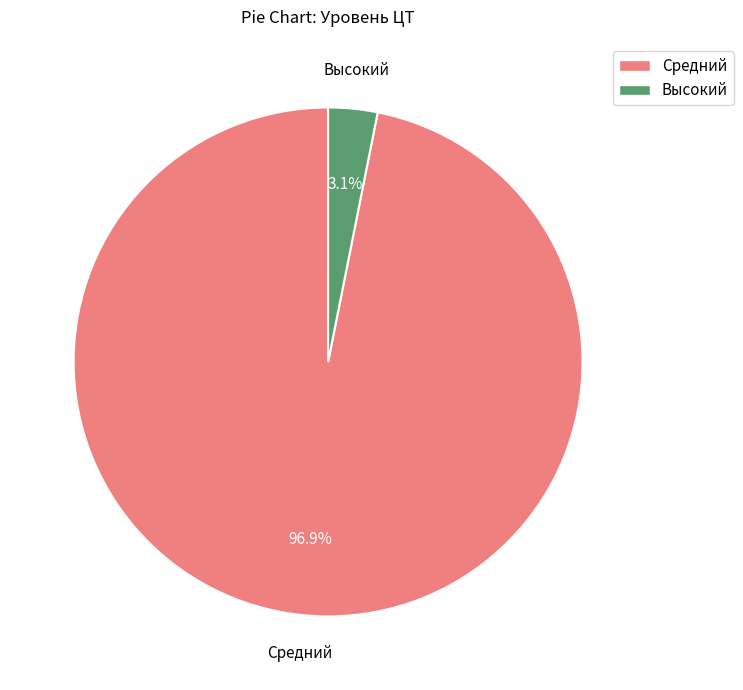

What is the majority slice?

Средний